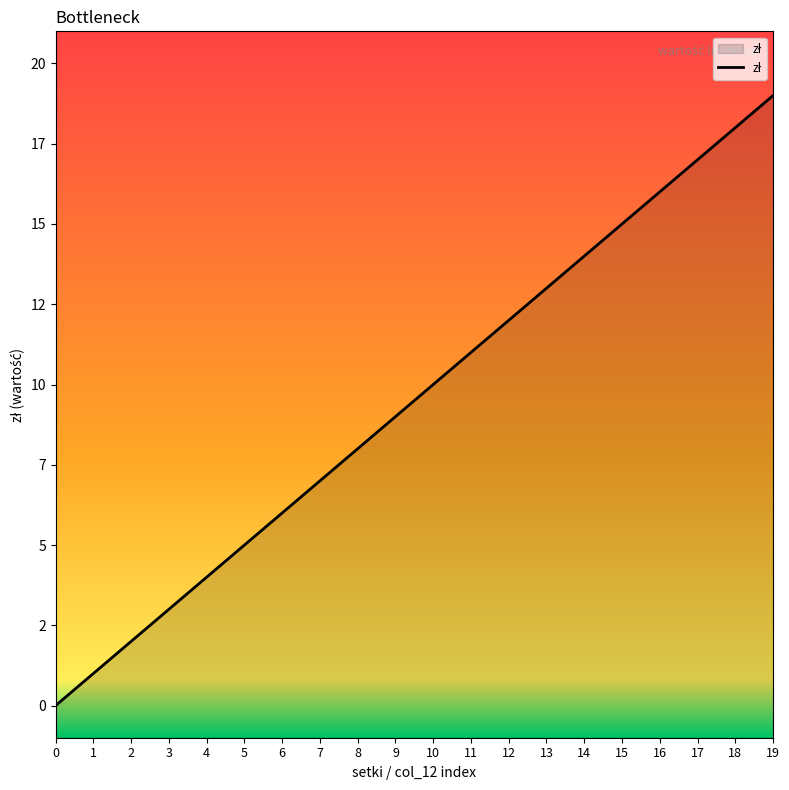

What is the difference between the maximum and minimum values?

19